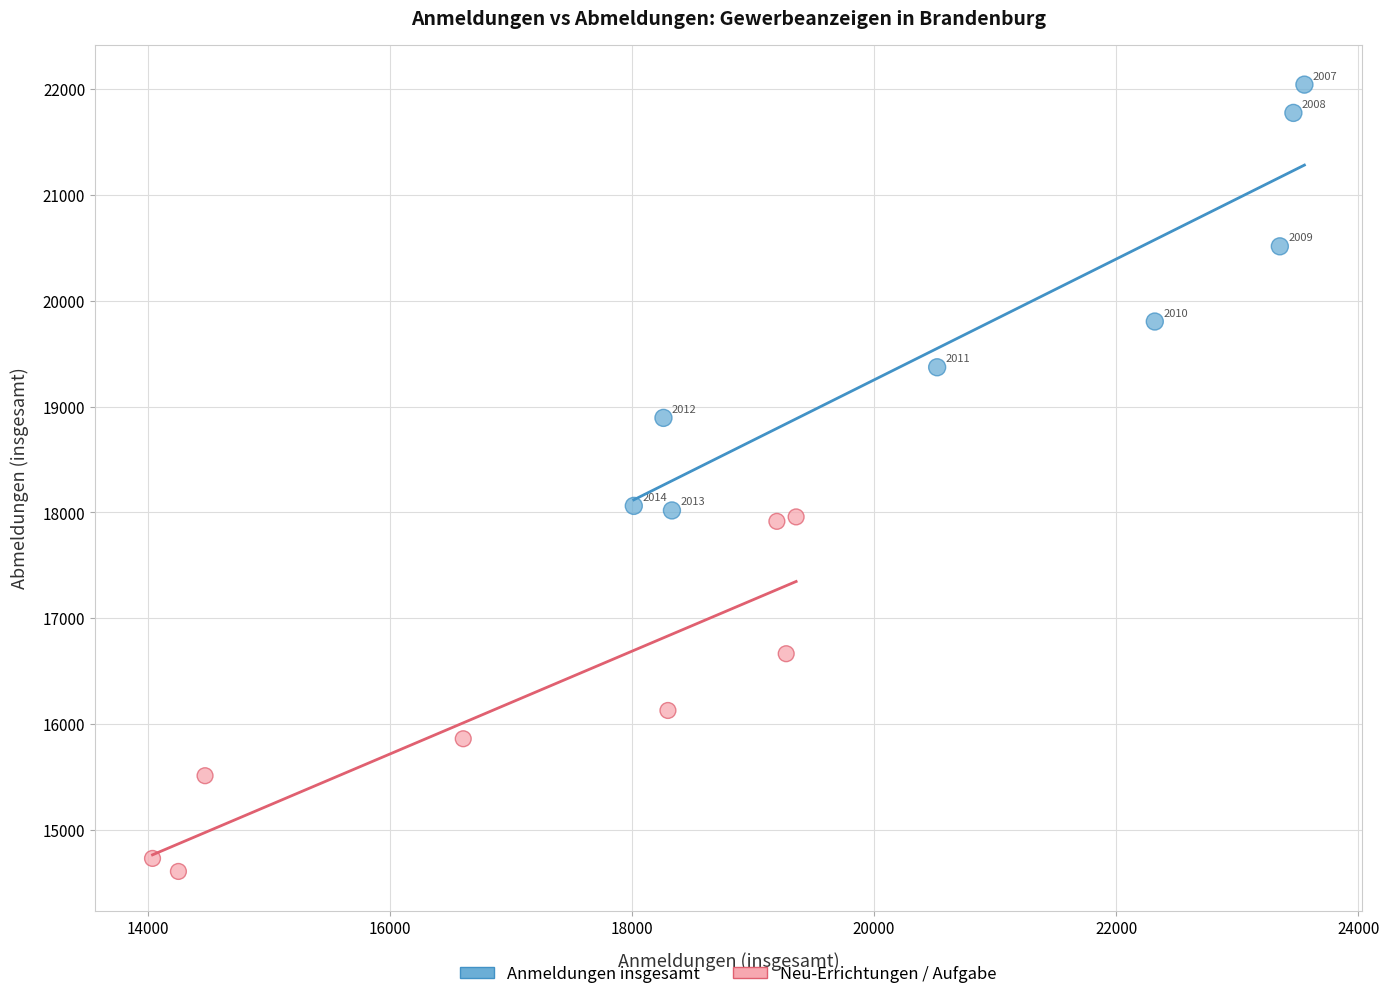

Which series reaches the minimum Y coordinate?

Neu-Errichtungen / Aufgabe